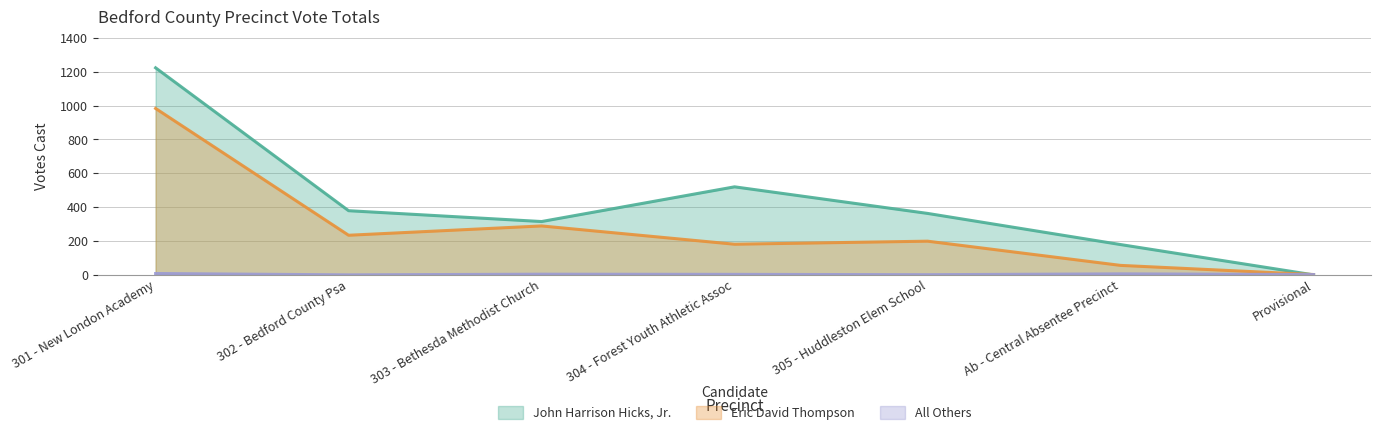

Is it true that All Others equals 6 at 303 - Bethesda Methodist Church?

False